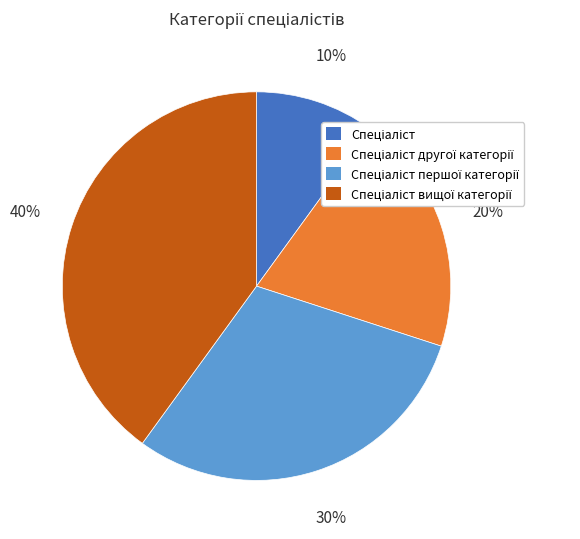

To the nearest percent, what is the difference between the largest and smallest slice percentages?

30%